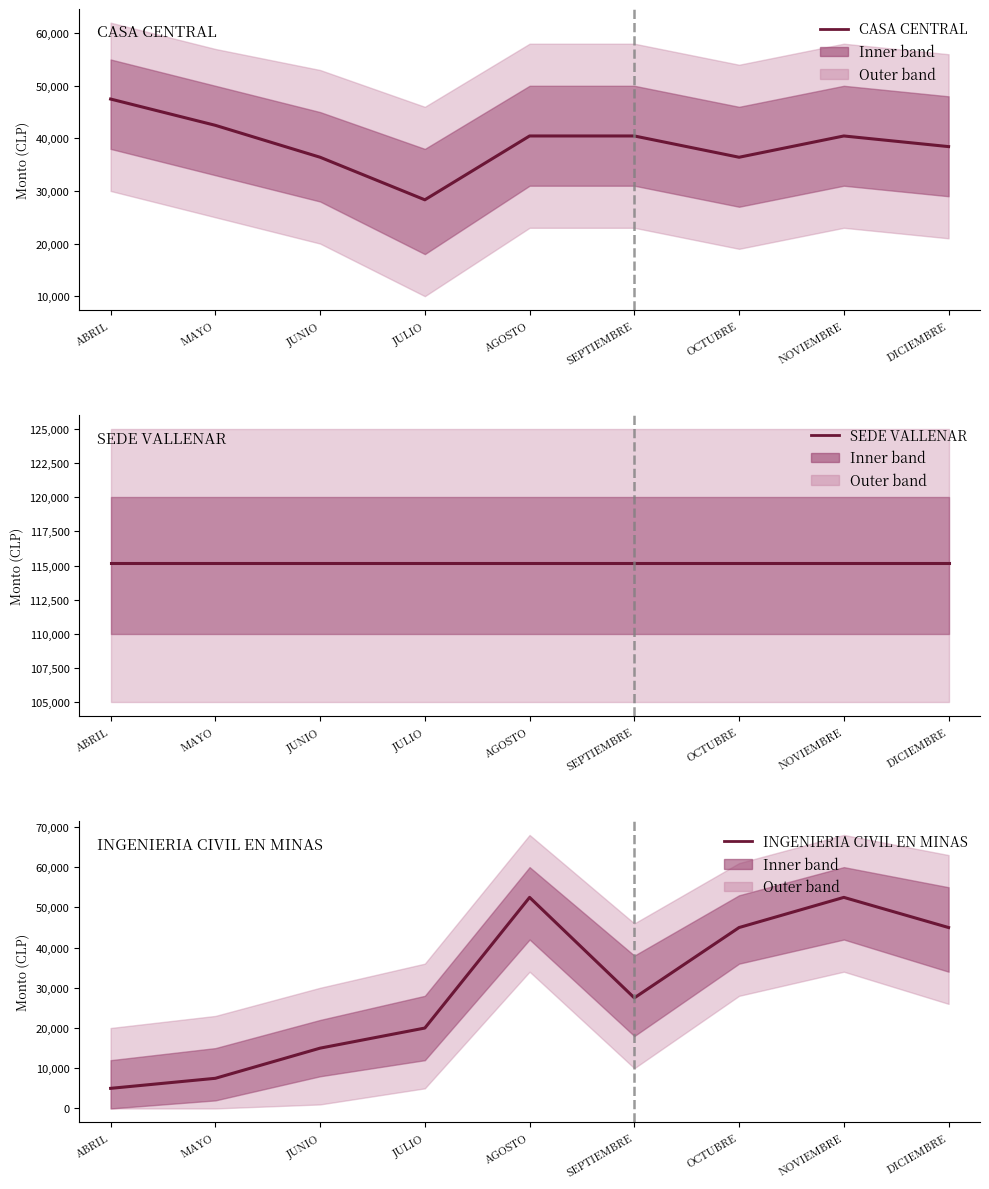

Rank the series by their maximum value, from lowest to highest.

CASA CENTRAL, INGENIERIA CIVIL EN MINAS, SEDE VALLENAR